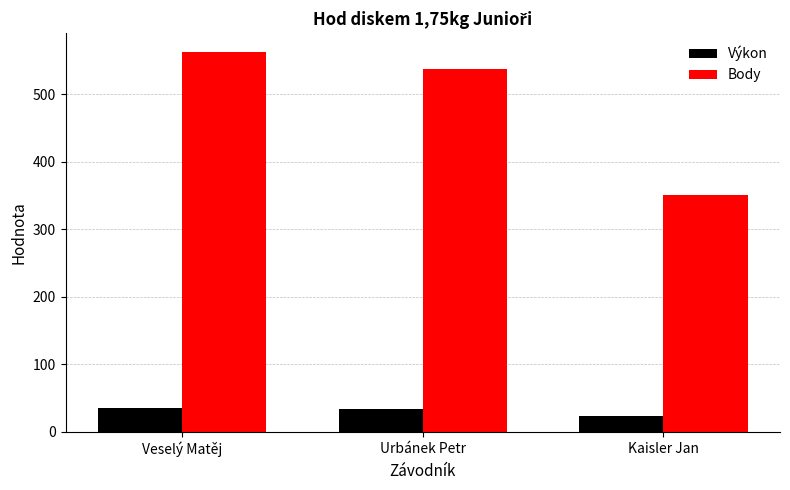

At how many categories does at least one series exceed 38?

3